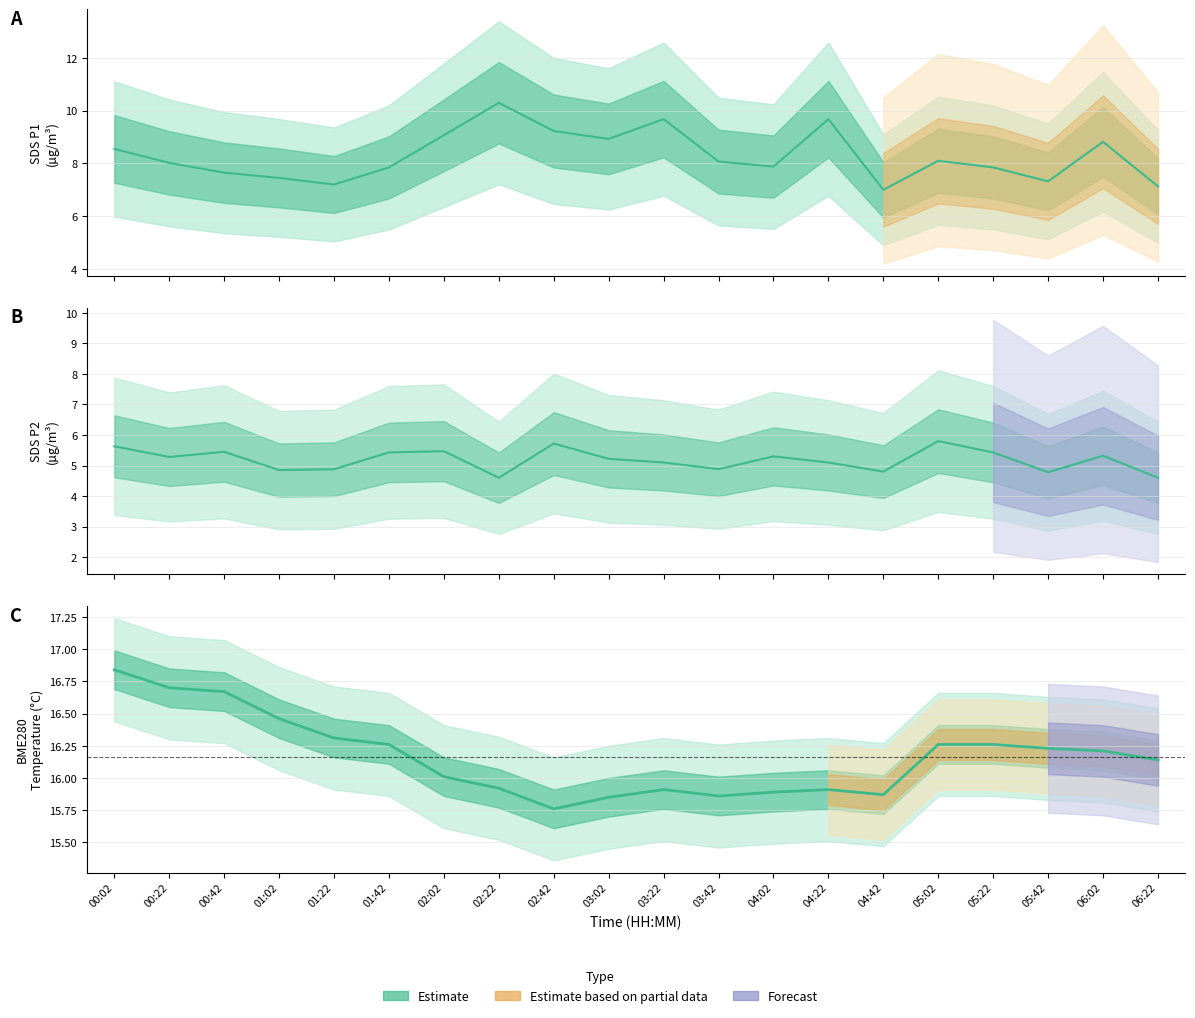

Reading left to right, transcribe all the data shown in this chart.

SDS_P1 estimate: 00:02=8.6	00:22=8.0	00:42=7.7	01:02=7.5	01:22=7.2	01:42=7.8	02:02=9.1	02:22=10.3	02:42=9.2	03:02=8.9	03:22=9.7	03:42=8.1	04:02=7.9	04:22=9.7	04:42=7.0	05:02=8.1	05:22=7.8	05:42=7.3	06:02=8.8	06:22=7.1
SDS_P2 estimate: 00:02=5.6	00:22=5.3	00:42=5.5	01:02=4.8	01:22=4.9	01:42=5.4	02:02=5.5	02:22=4.6	02:42=5.7	03:02=5.2	03:22=5.1	03:42=4.9	04:02=5.3	04:22=5.1	04:42=4.8	05:02=5.8	05:22=5.4	05:42=4.8	06:02=5.3	06:22=4.6
BME280 Temperature: 00:02=16.8	00:22=16.7	00:42=16.7	01:02=16.5	01:22=16.3	01:42=16.3	02:02=16.0	02:22=15.9	02:42=15.8	03:02=15.8	03:22=15.9	03:42=15.9	04:02=15.9	04:22=15.9	04:42=15.9	05:02=16.3	05:22=16.3	05:42=16.2	06:02=16.2	06:22=16.1